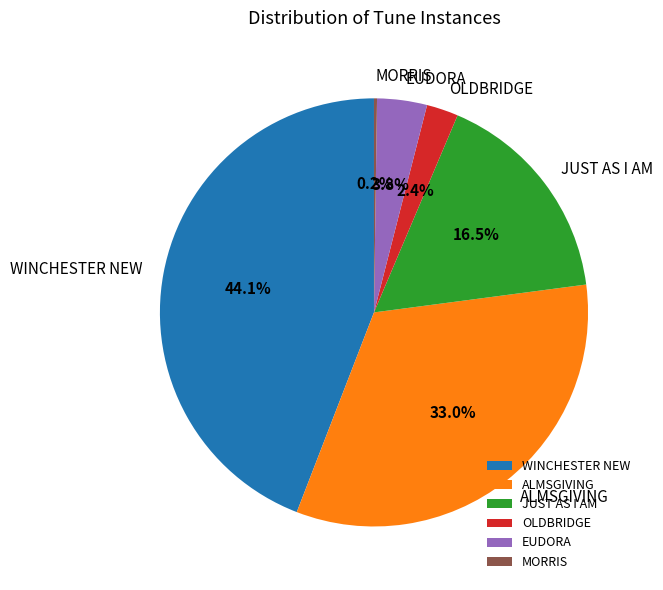

To the nearest percent, what is the combined percentage of JUST AS I AM and OLDBRIDGE?

19%